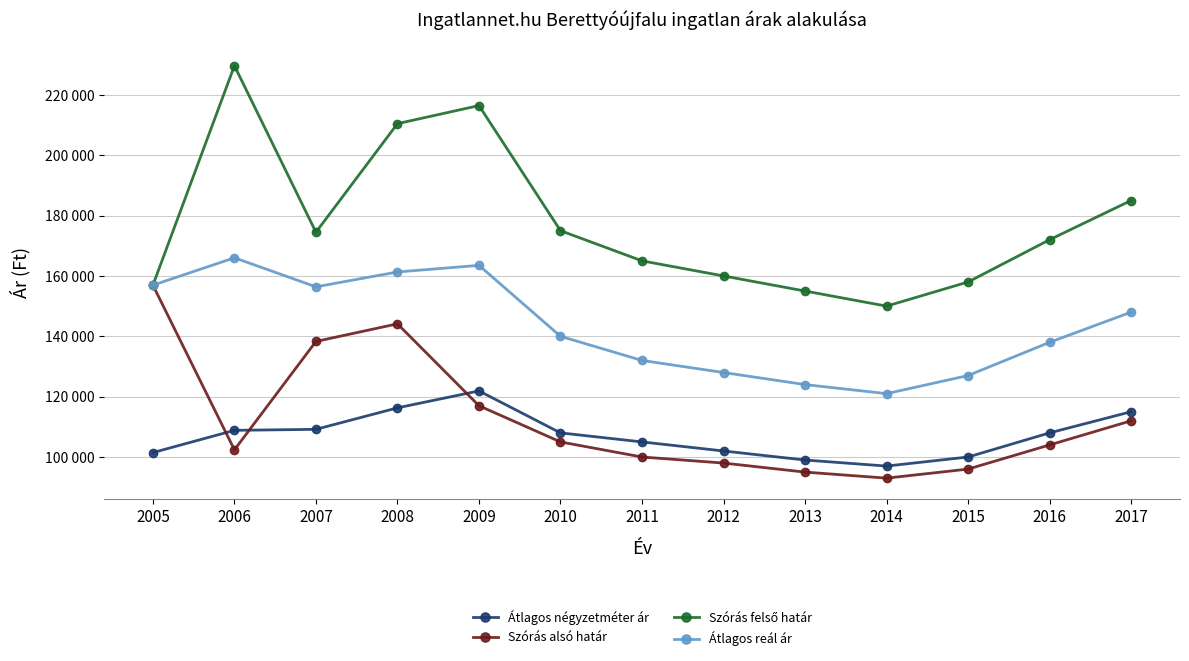

Is this an area chart (filled region under the line)?

No